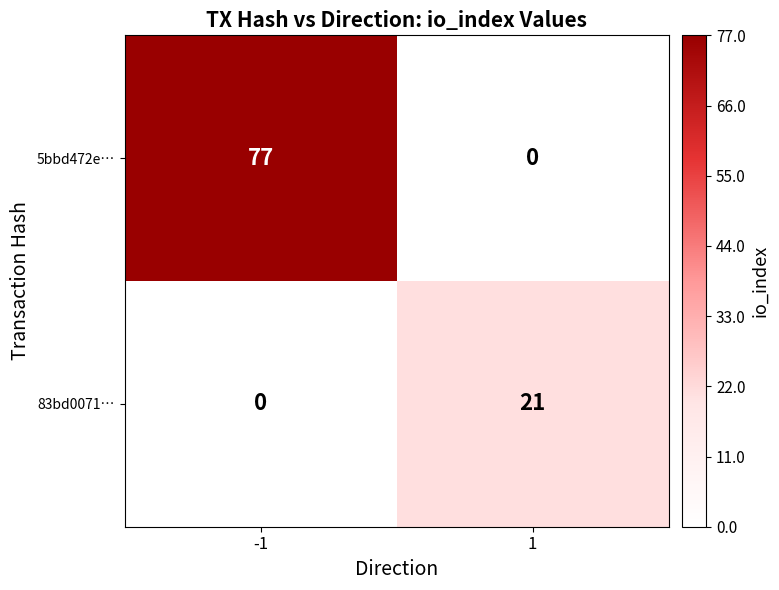

Reading right to left, list all the values displayed in this chart.

5bbd472e…: 1=0	-1=77
83bd0071…: 1=21	-1=0